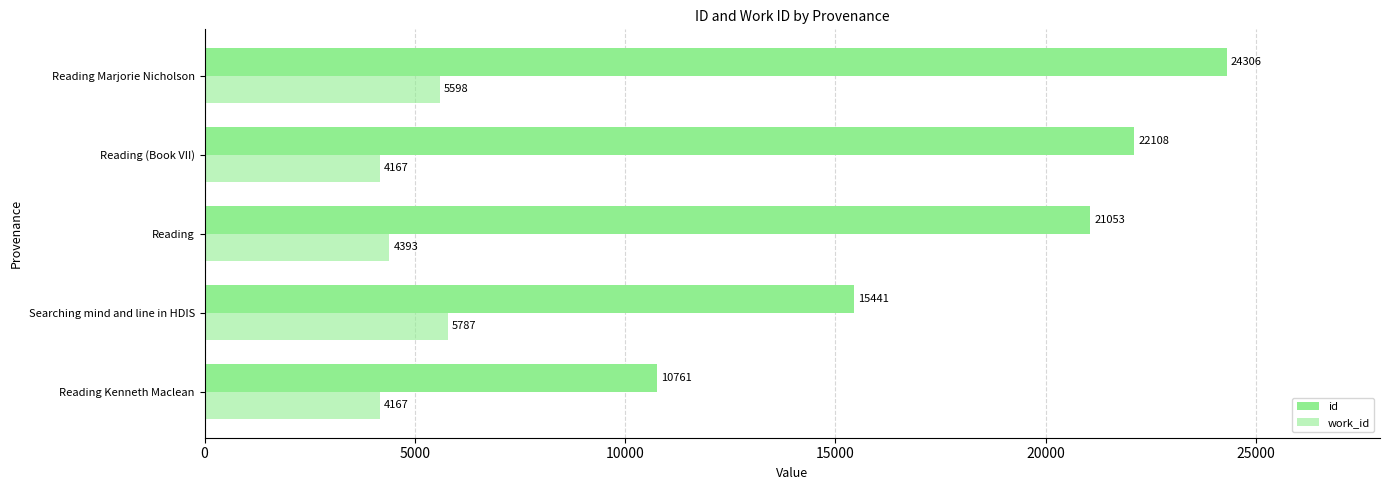

How many values in the id series are below 21053?

2